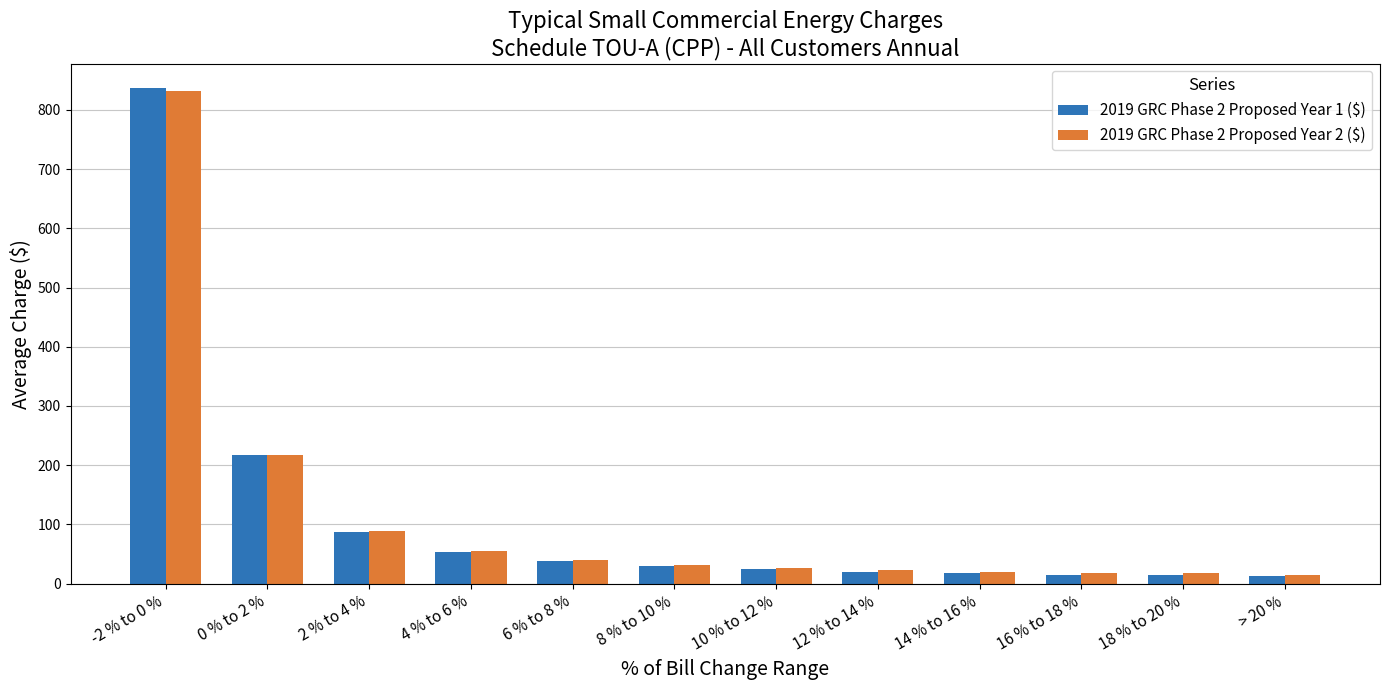

At how many categories does at least one series exceed 429?

1